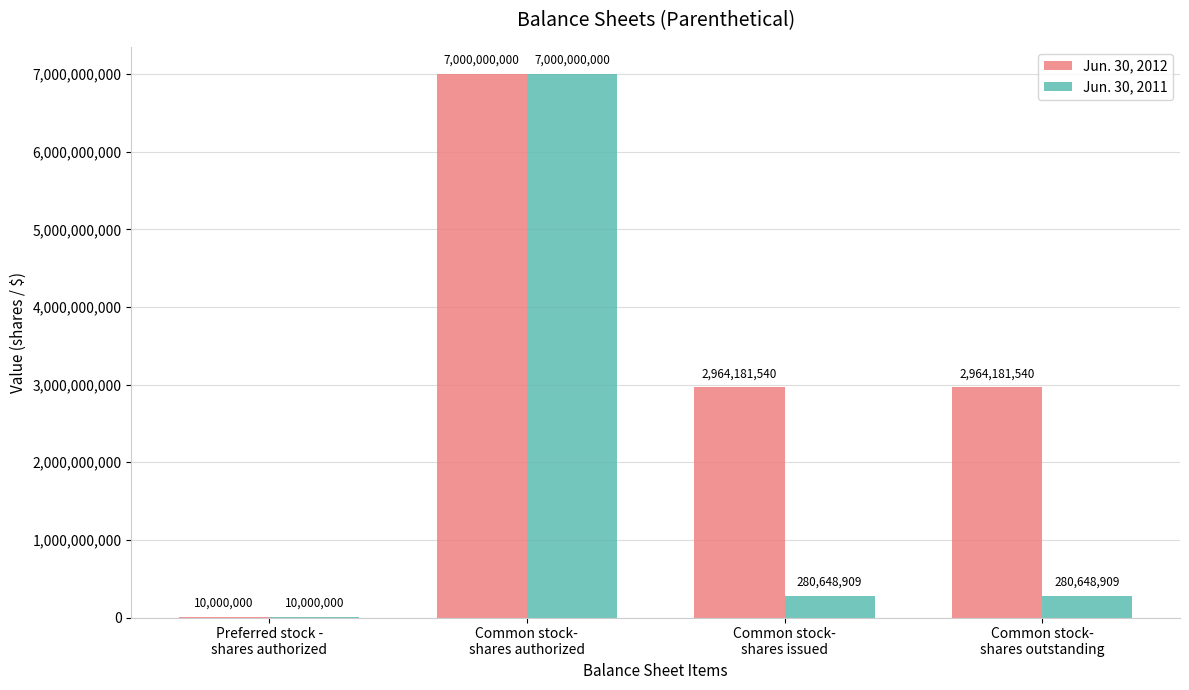

Reading left to right, what are all the values shown in this chart?

Jun. 30, 2012: 10000000	7000000000	2964181540	2964181540
Jun. 30, 2011: 10000000	7000000000	280648909	280648909